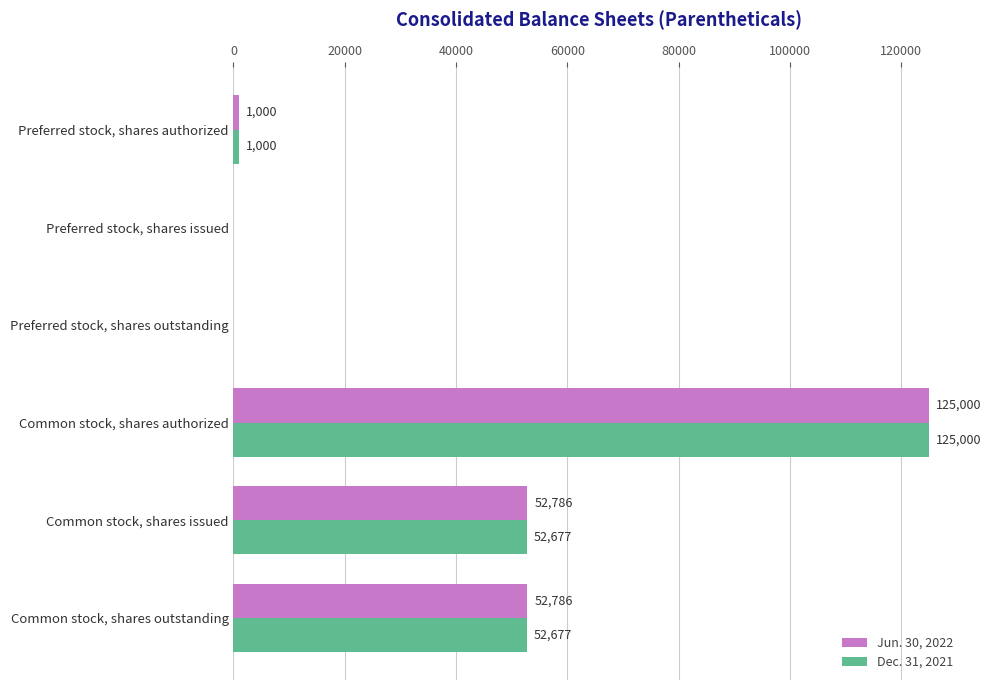

What is the average value of the Jun. 30, 2022 series?

38595